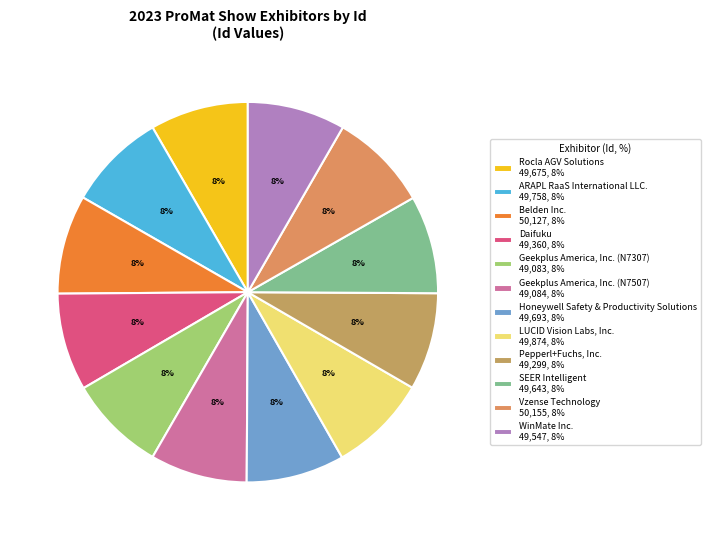

Which category has the smallest portion of the pie?

Geekplus America, Inc. (N7307)